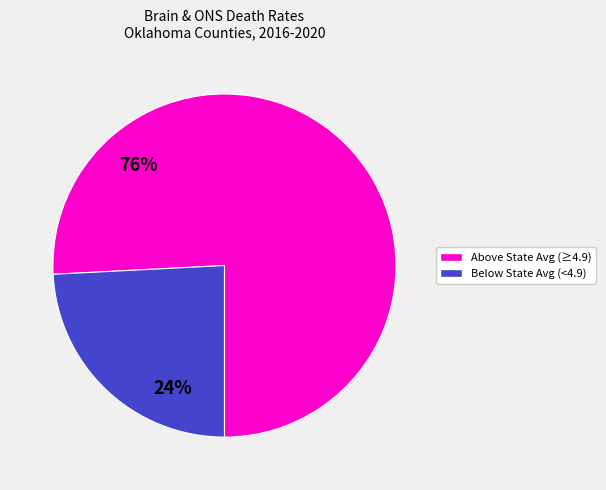

Is there any slice that represents more than half of the pie?

Yes